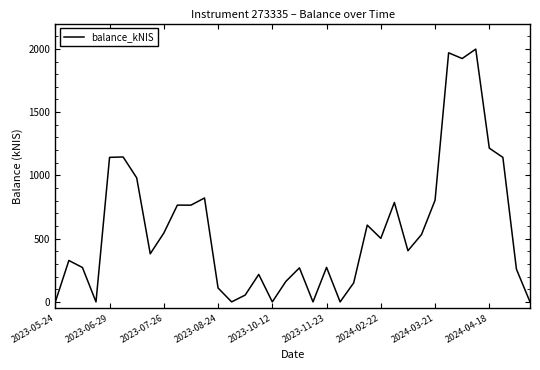

What is the difference between the maximum and minimum values?

1998.0